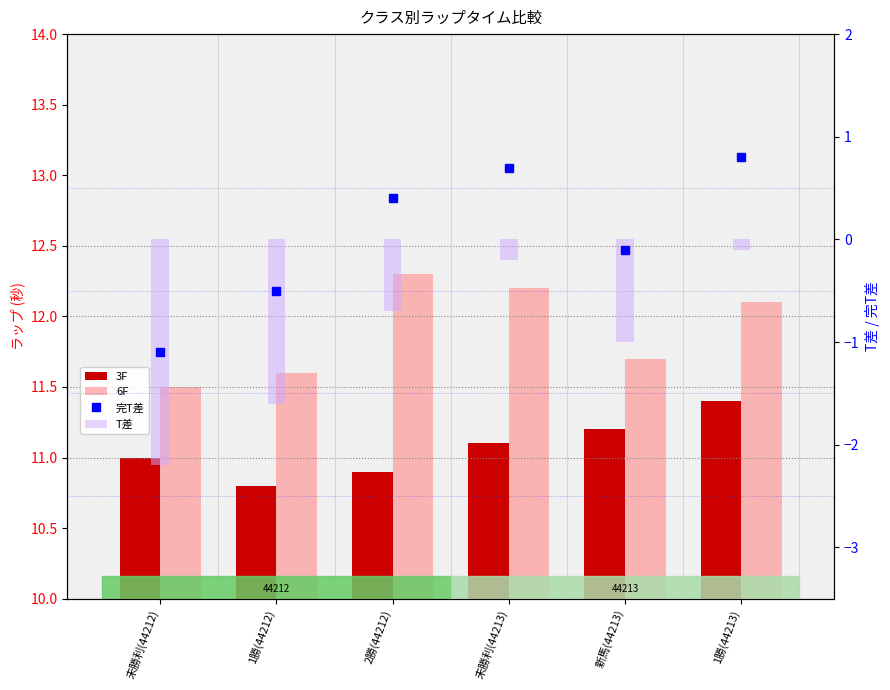

Which category has the lowest value across all series?

未勝利(44212)